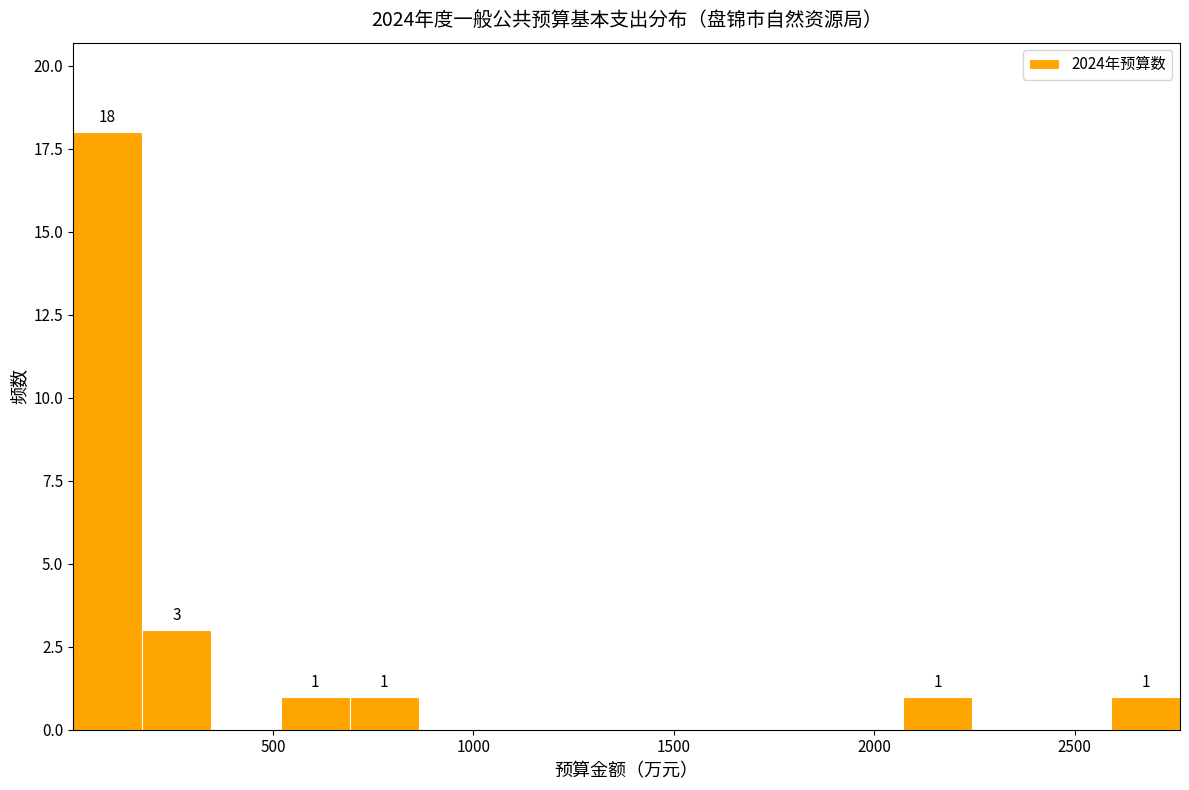

Around what value on the x-axis is the tallest bar? Give the approximate position of its centre, as read against the axis.

100